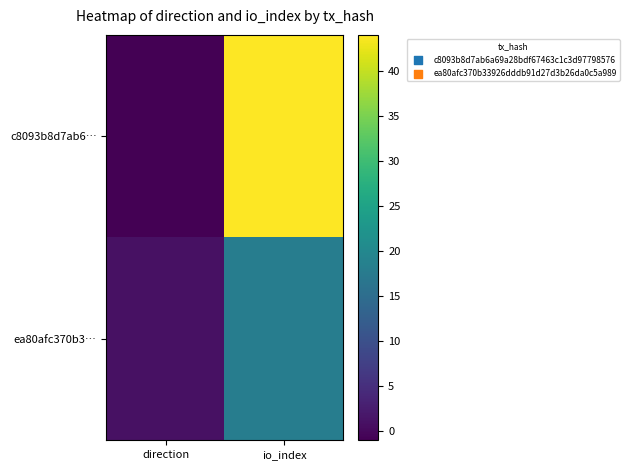

At which category does the chart reach its minimum across all series?

direction